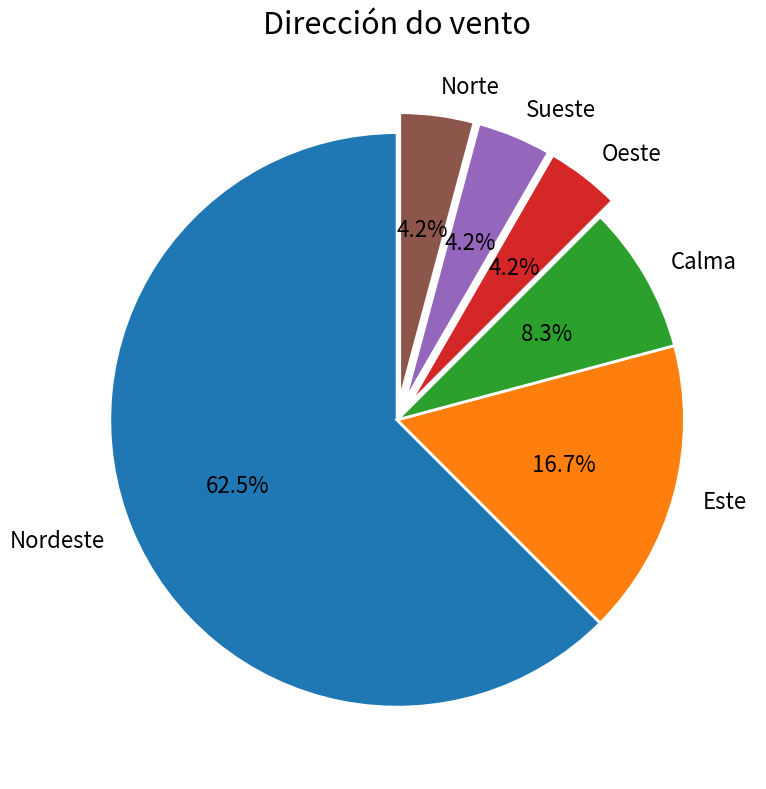

Between Este and Calma, which is larger?

Este